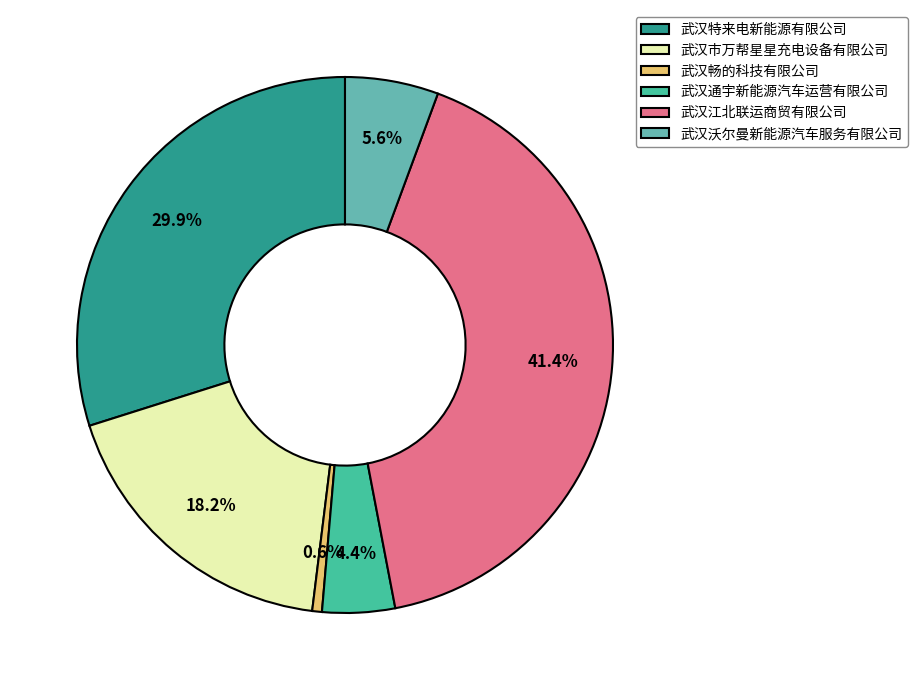

Which slice is the largest?

武汉江北联运商贸有限公司